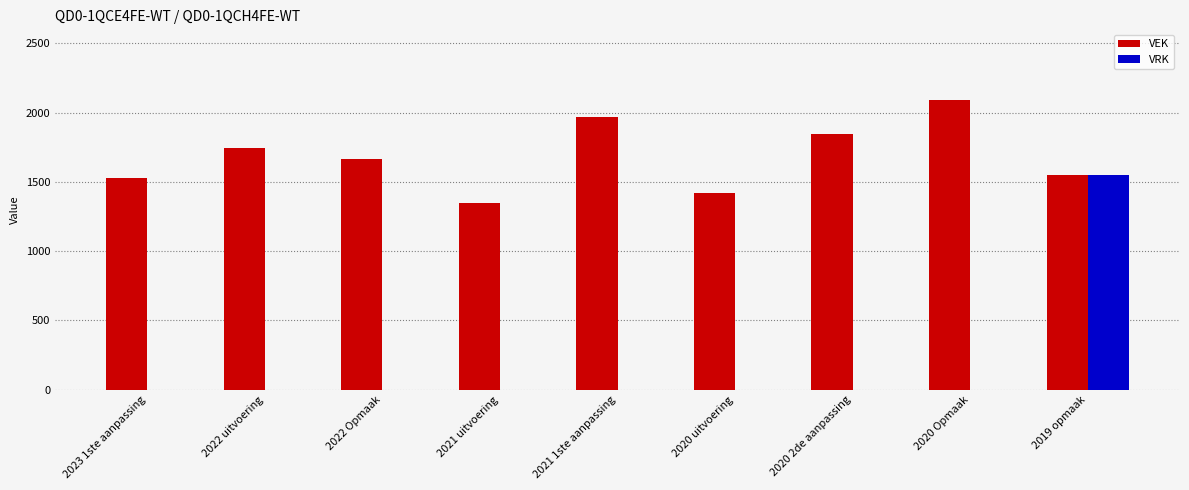

What is the sum of all VRK values?

1550